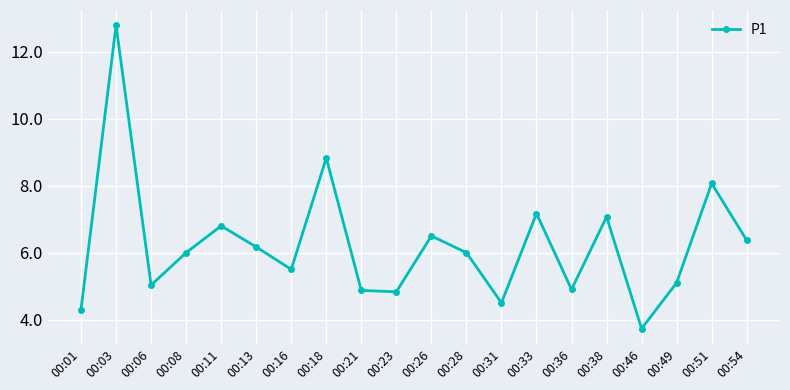

Does the chart display data point markers on the line(s)?

Yes